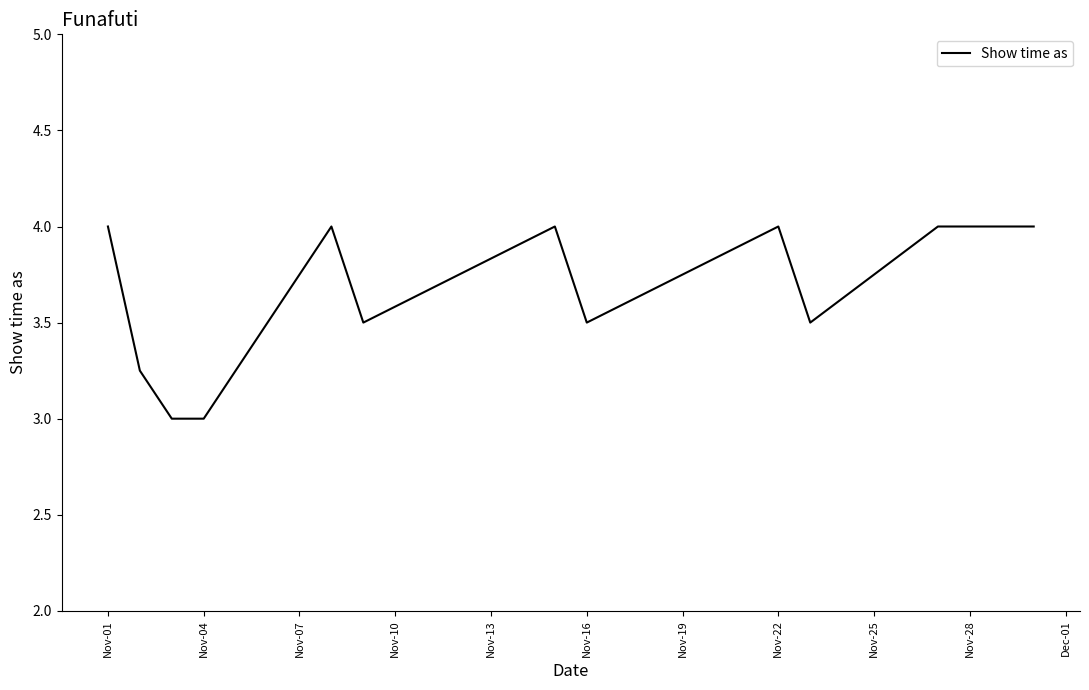

What is the difference between the maximum and minimum values?

1.0